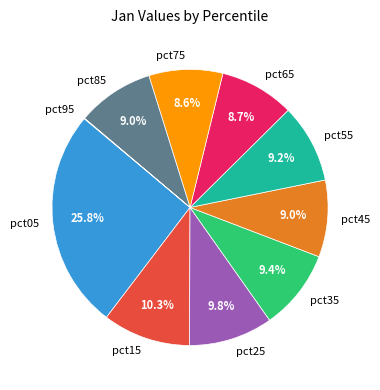

To the nearest percent, what is the combined percentage of pct85 and pct55?

18%